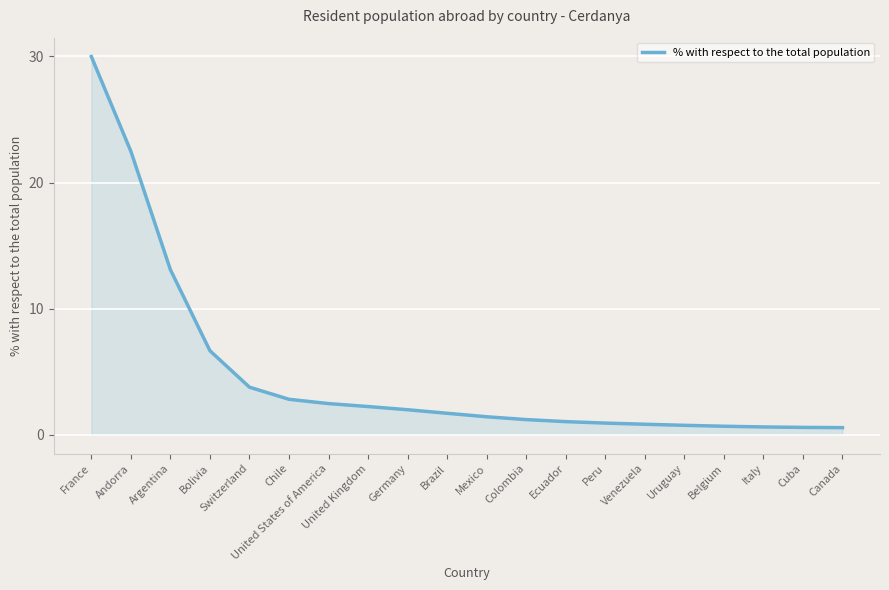

At which label is the value closest to 15?

Argentina